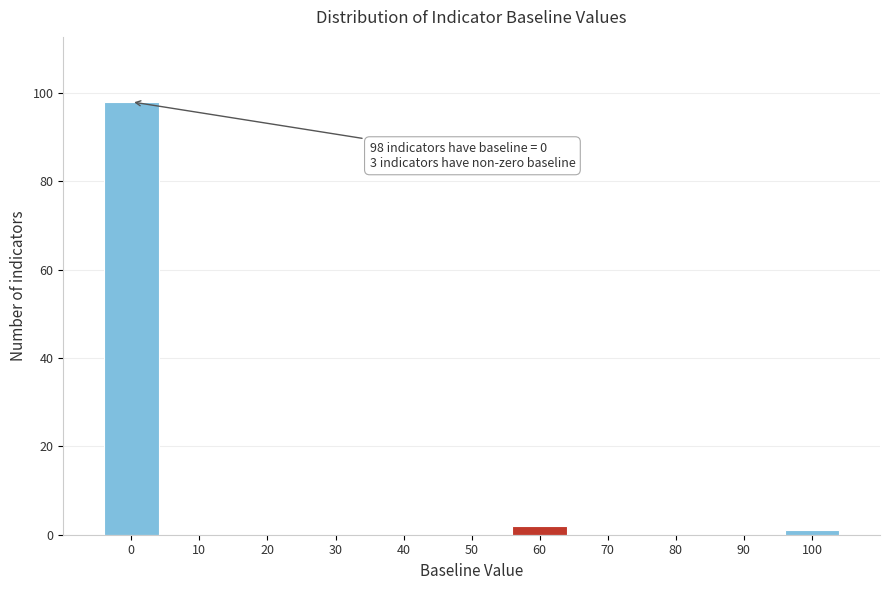

Reading left to right, transcribe all the data shown in this chart.

0=98	10=0	20=0	30=0	40=0	50=0	60=2	70=0	80=0	90=0	100=1